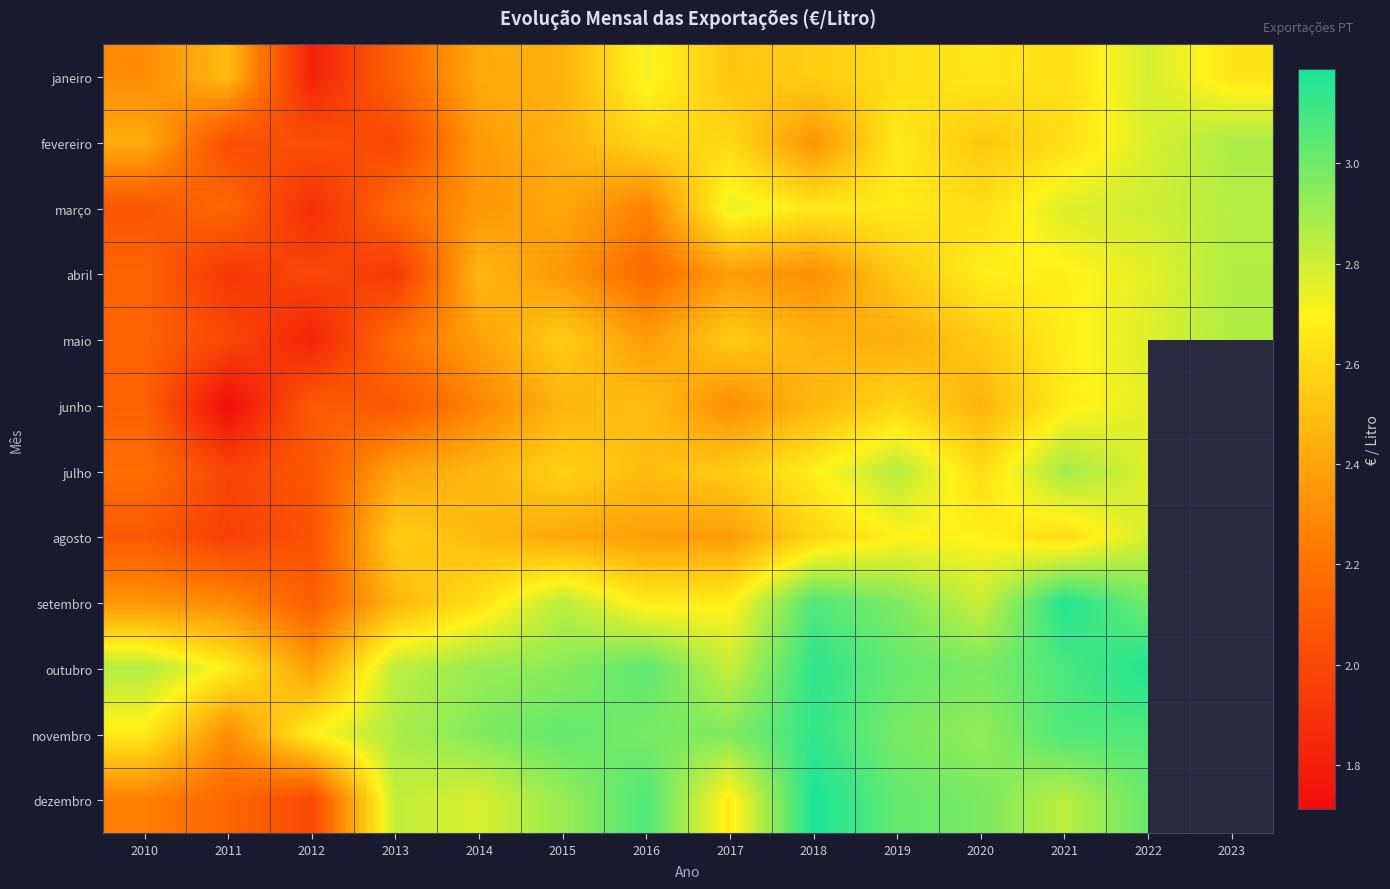

Which has a higher value, 2015 or 2018?

2018